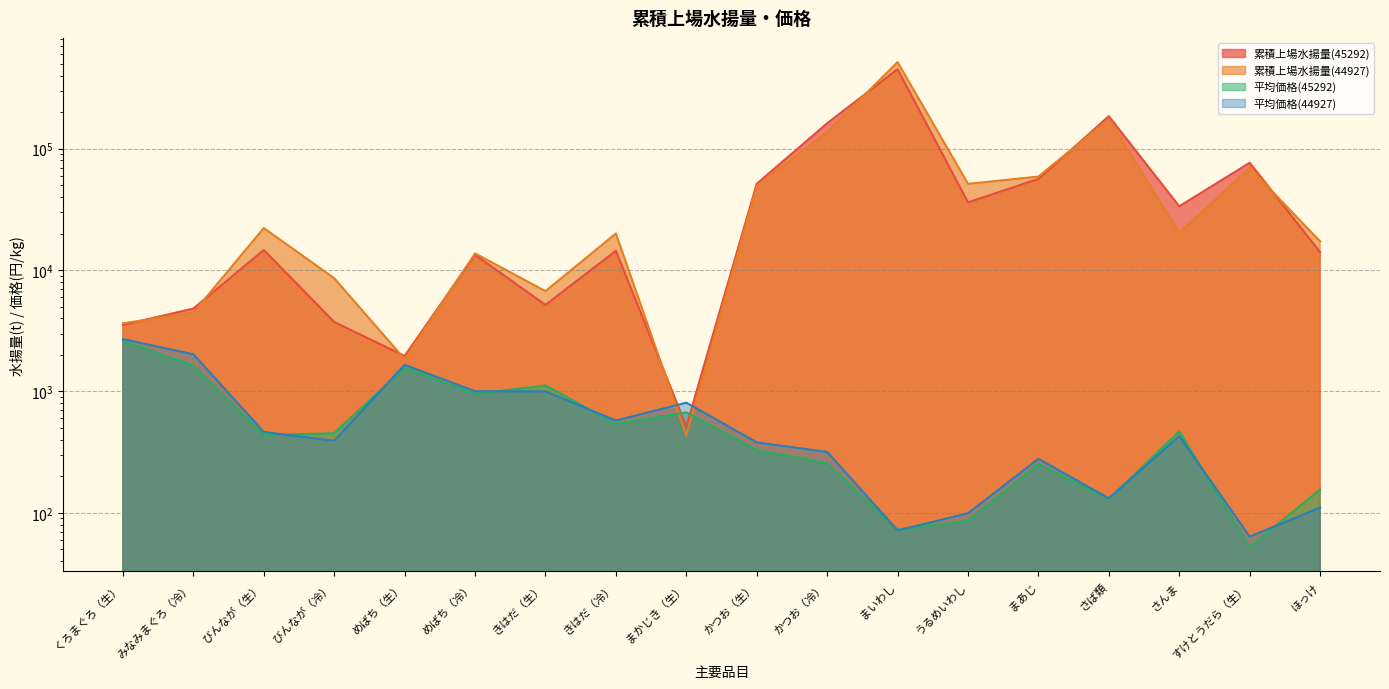

Does the chart have visible grid lines?

Yes